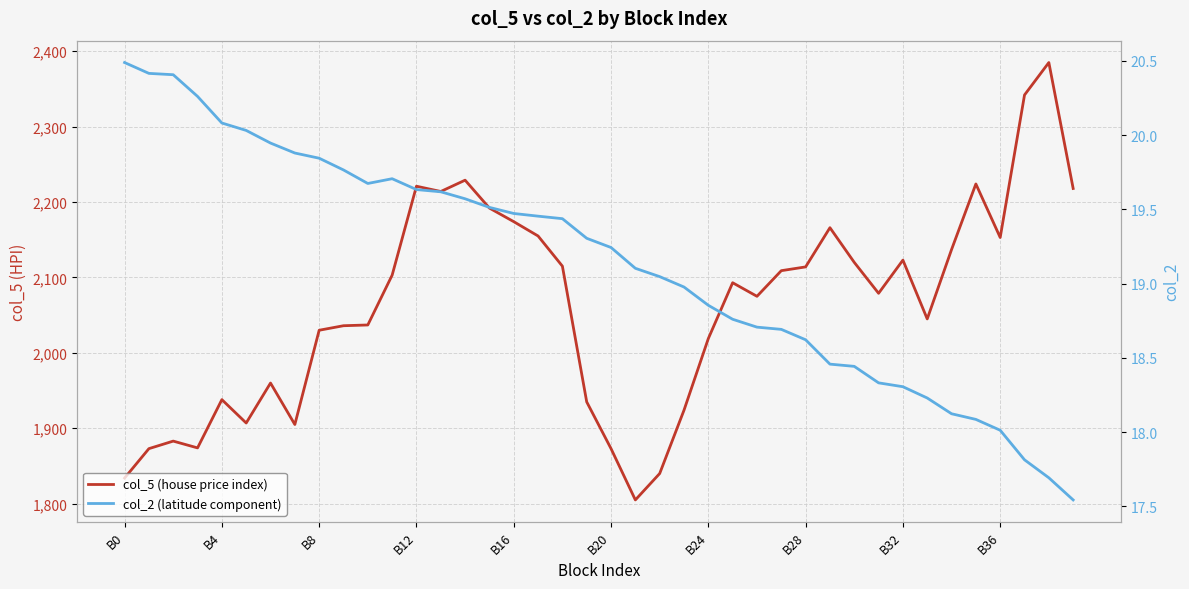

Which series has the widest spread of values?

col_5 (house price index)